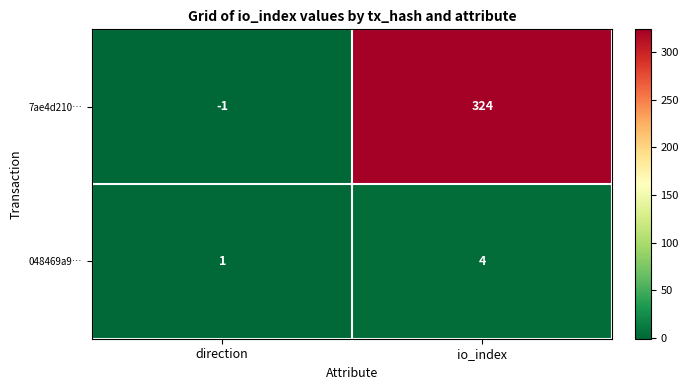

Reading left to right, what are all the values shown in this chart?

7ae4d210…: -1	324
048469a9…: 1	4